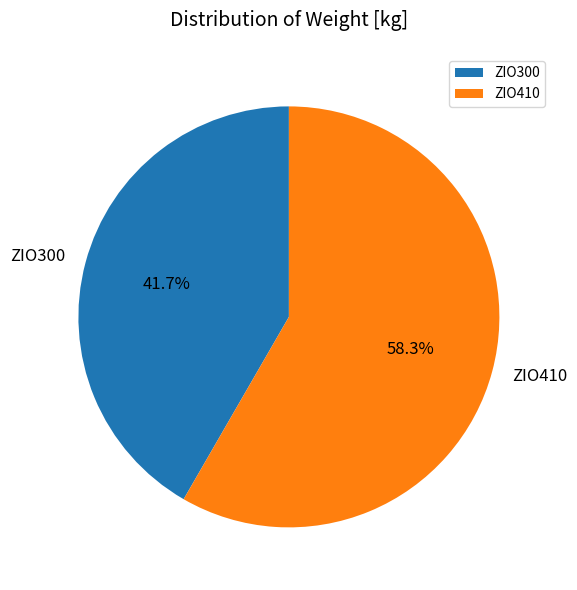

Combined, do ZIO300 and ZIO410 account for over 50%?

Yes